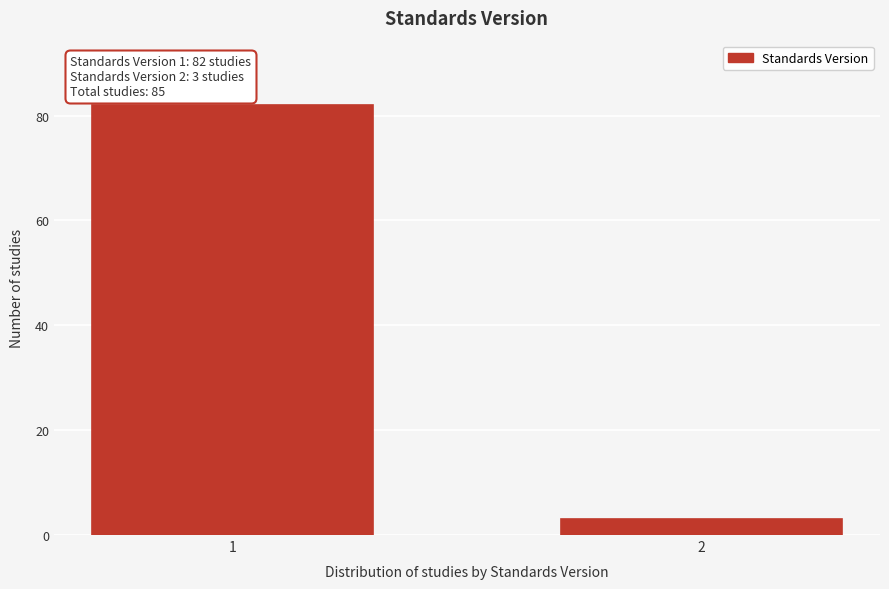

Reading right to left, list all the values displayed in this chart.

2=3	1=82